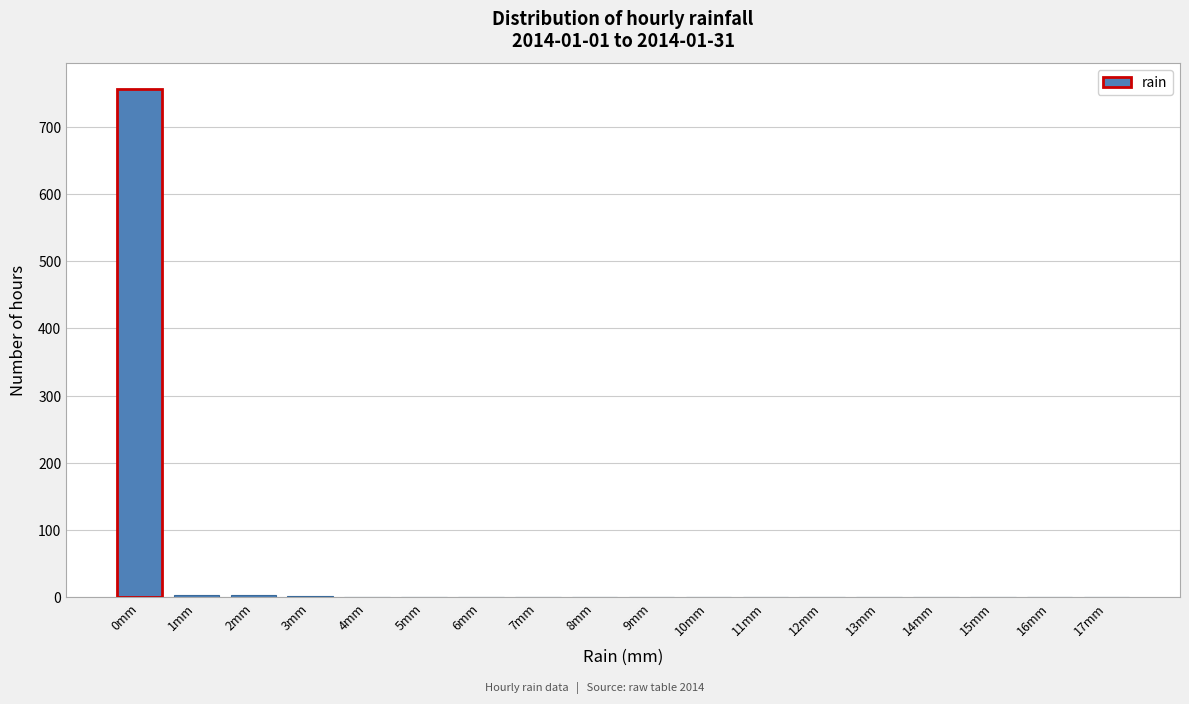

What is the greatest value displayed?

757